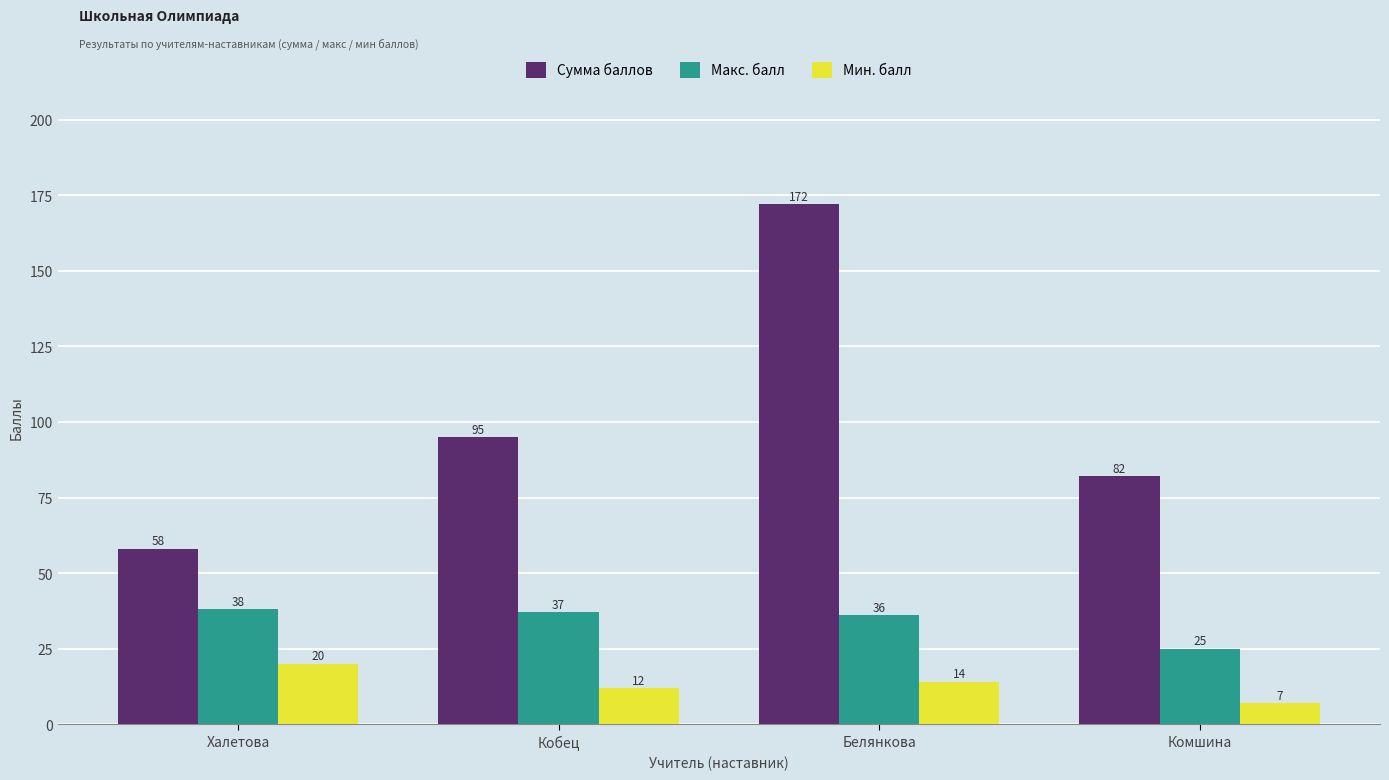

What is the spread (max minus min) of values at Белянкова?

158